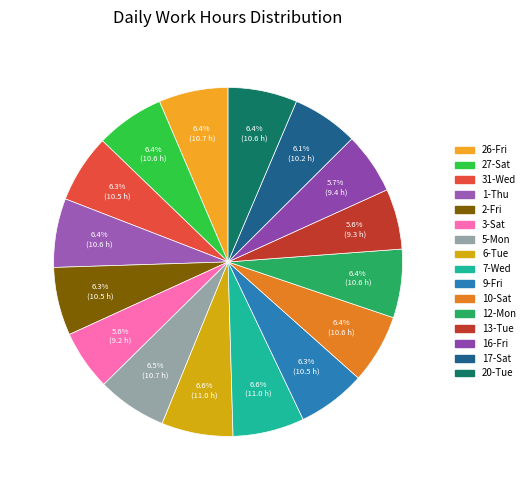

To the nearest percent, what is the difference between the largest and smallest slice percentages?

1%